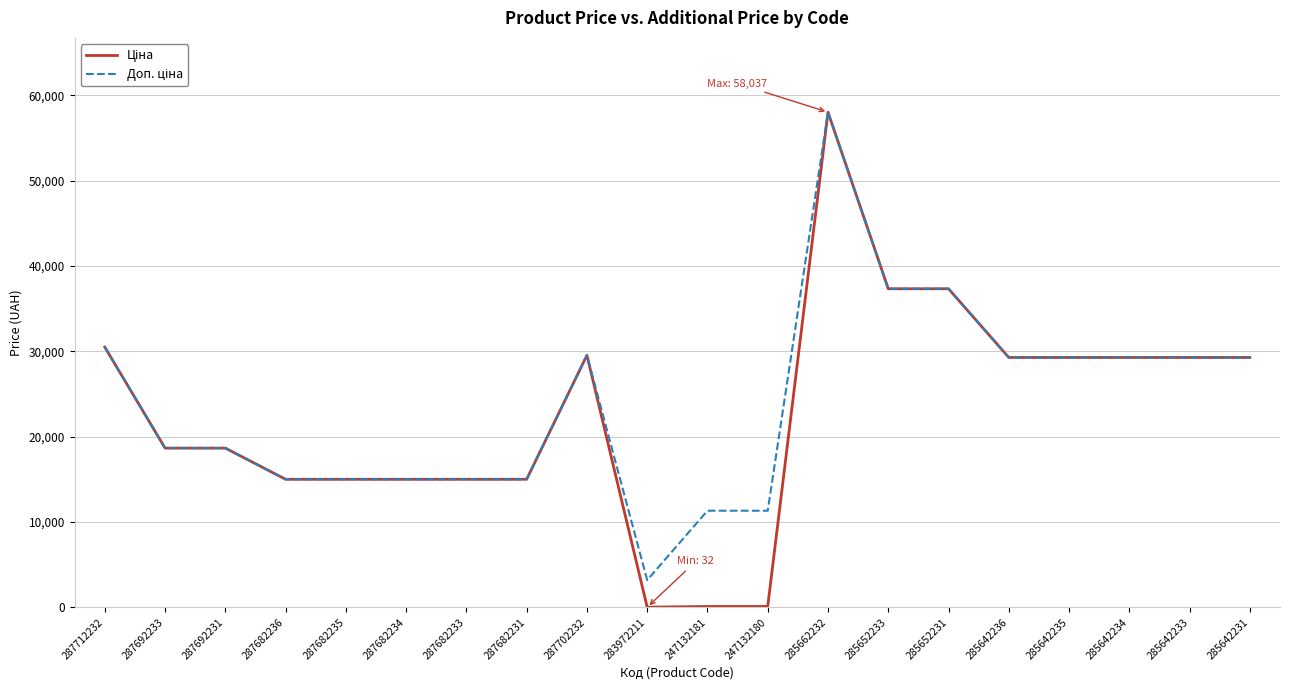

At which category does the chart reach its peak across all series?

285662232